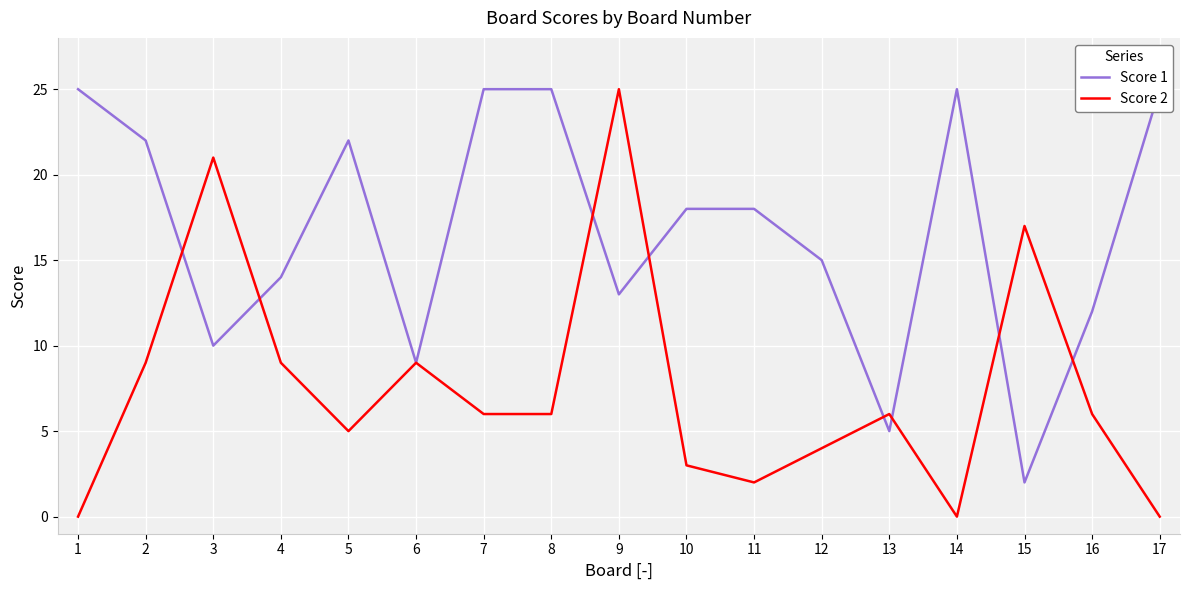

True or false: Score 1 has a value of 14 at 8.

False